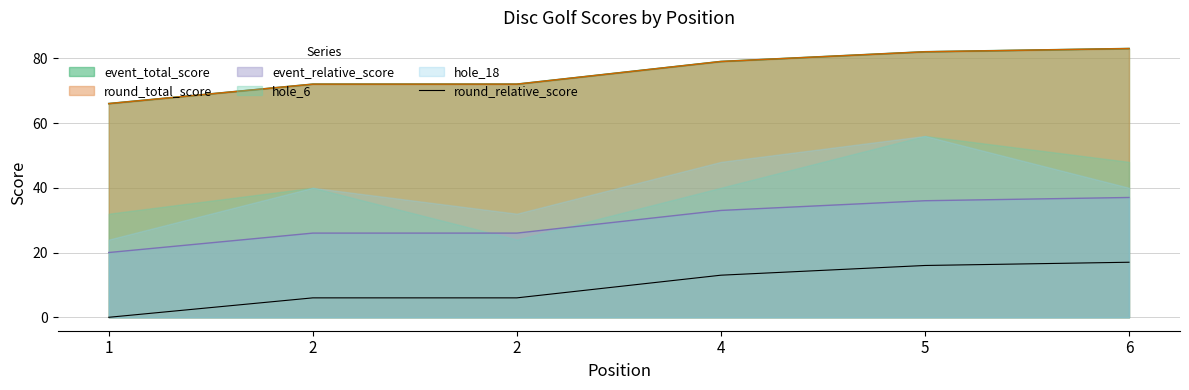

Which label corresponds to the smallest value in the chart?

1